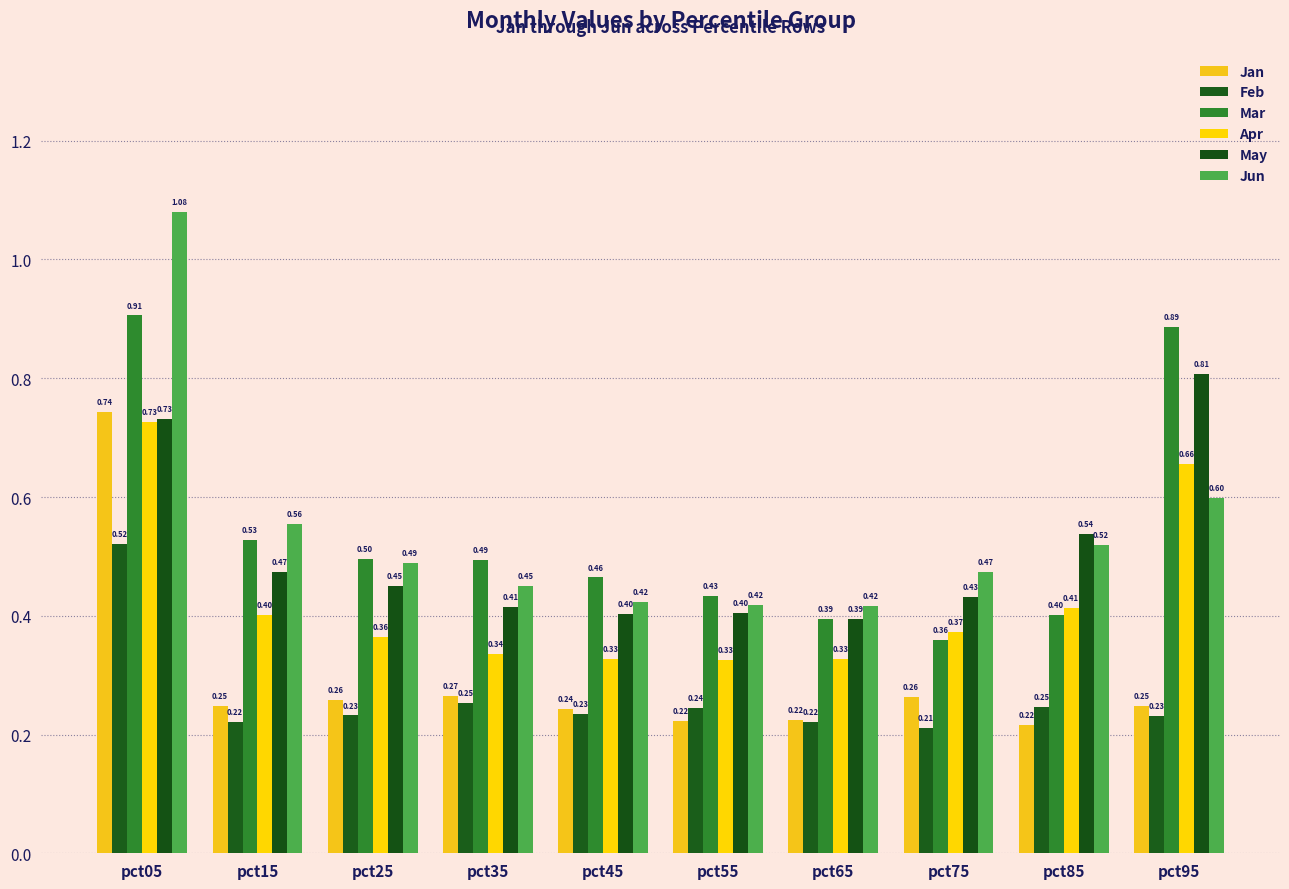

Count the Mar values in the range 0 to 1.

10